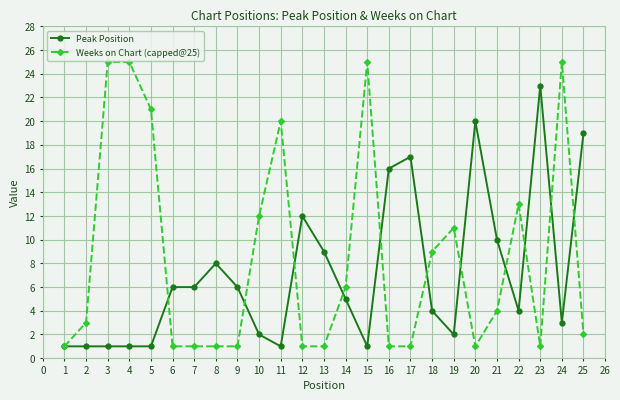

At 15, list the series in order from largest to smallest.

Weeks on Chart (capped@25), Peak Position